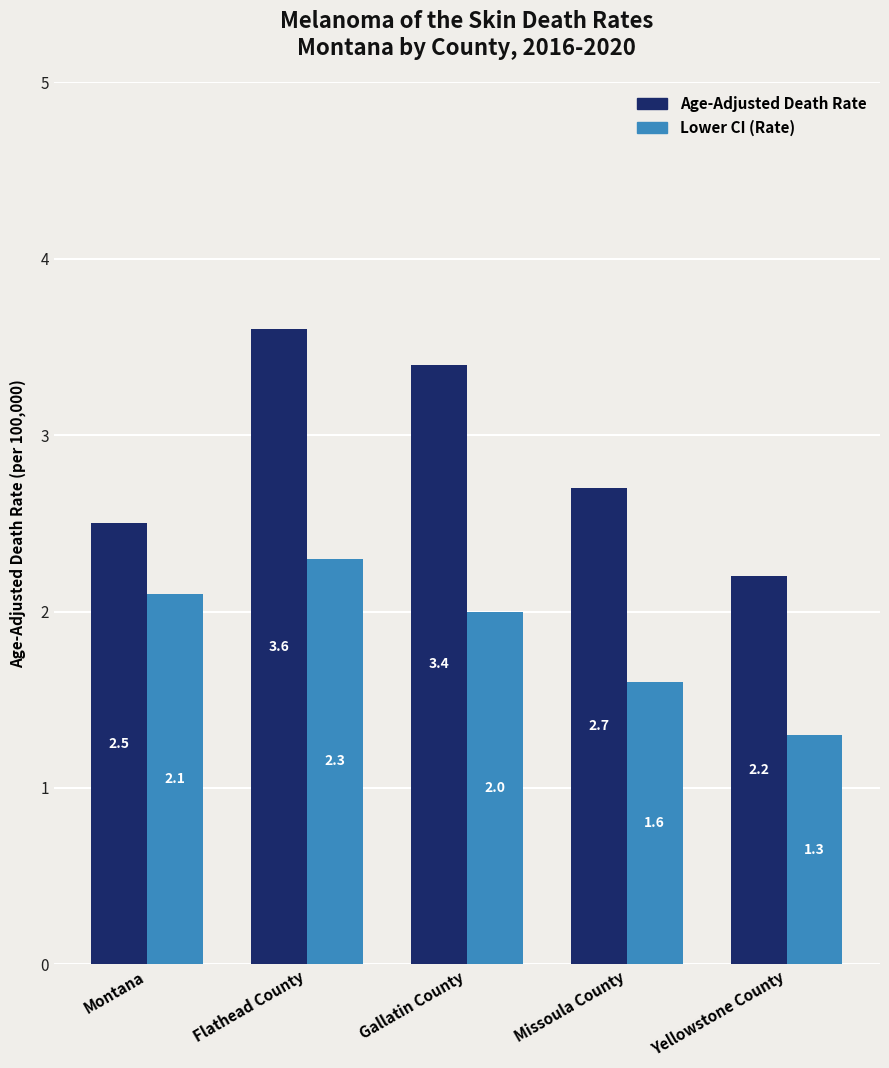

Reading left to right, list all the values displayed in this chart.

Age-Adjusted Death Rate: 2.5	3.6	3.4	2.7	2.2
Lower CI (Rate): 2.1	2.3	2.0	1.6	1.3